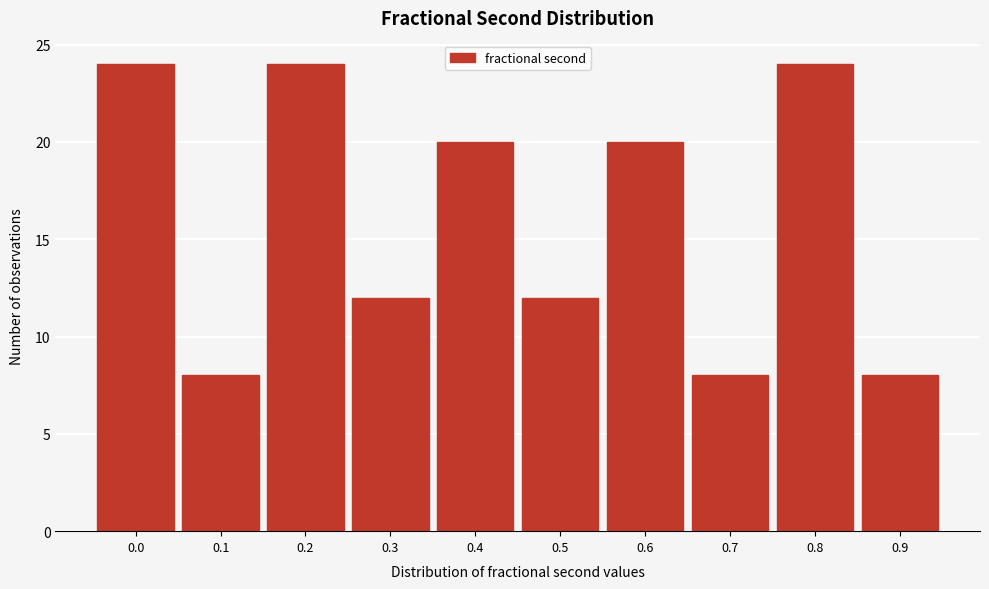

Reading left to right, what are all the values shown in this chart?

24	8	24	12	20	12	20	8	24	8